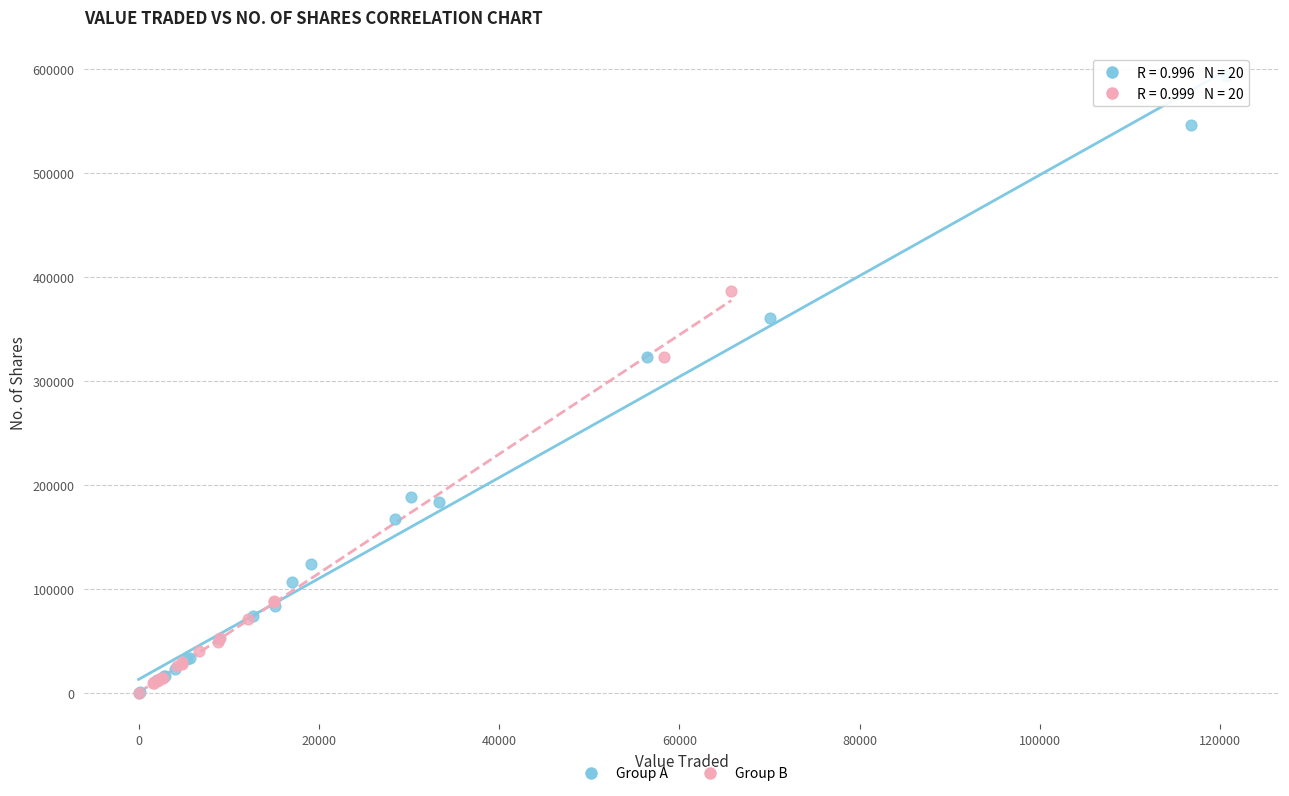

Which series has the largest Y range (max minus min)?

Group A